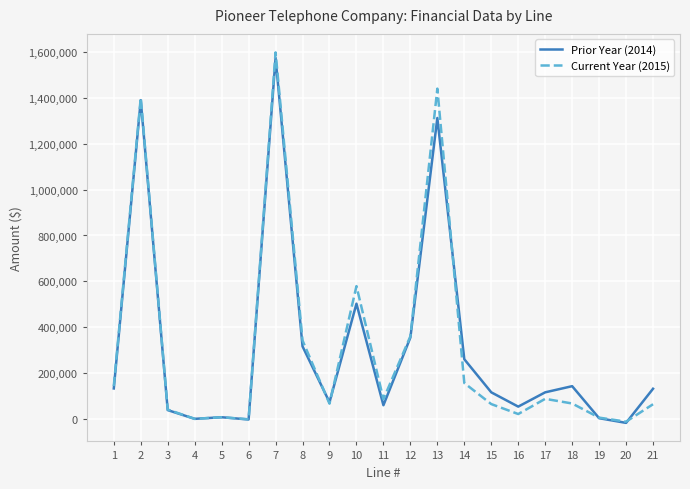

What is the difference between the Prior Year (2014) values at 8 and 16?

262332